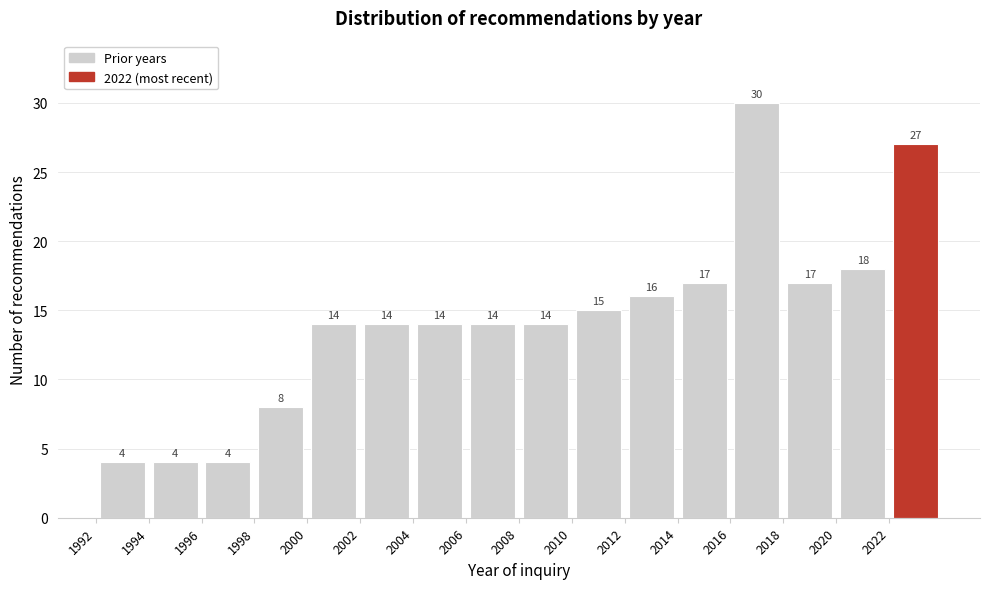

Reading left to right, list every bar in this chart as the range it spans on the x-axis followed by its height.

1992 to 1994: 4
1994 to 1996: 4
1996 to 1998: 4
1998 to 2000: 8
2000 to 2002: 14
2002 to 2004: 14
2004 to 2006: 14
2006 to 2008: 14
2008 to 2010: 14
2010 to 2012: 15
2012 to 2014: 16
2014 to 2016: 17
2016 to 2018: 30
2018 to 2020: 17
2020 to 2022: 18
2022 to 2024: 27